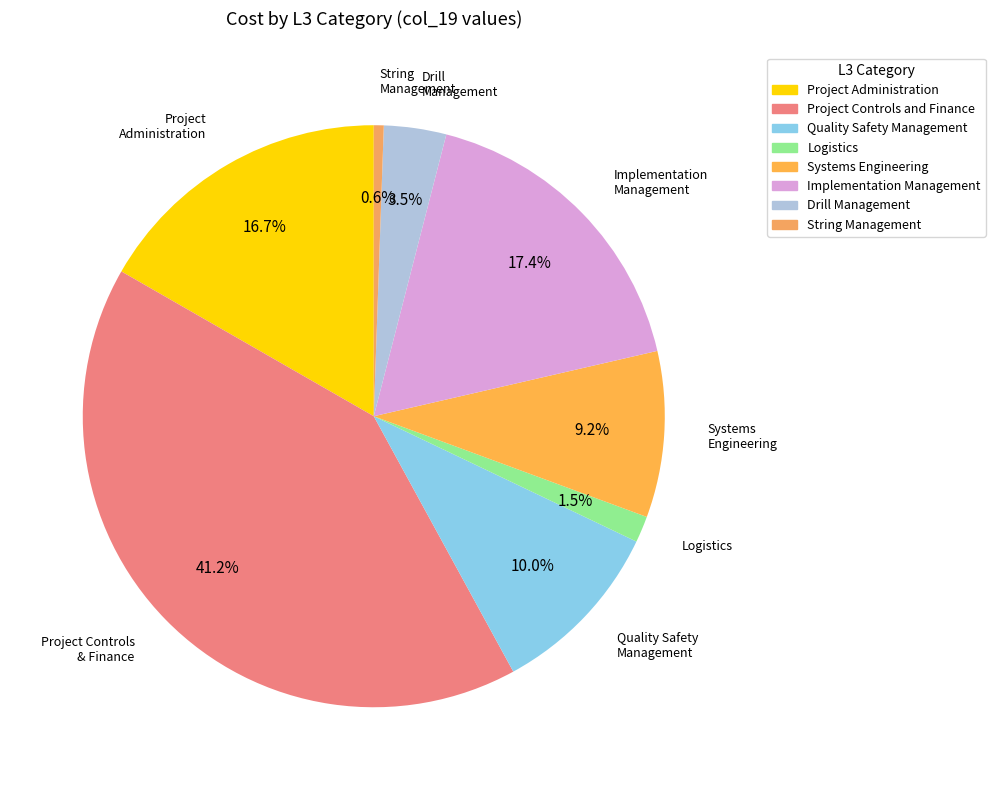

The Project Controls and Finance slice represents 34% of the pie. True or false?

False